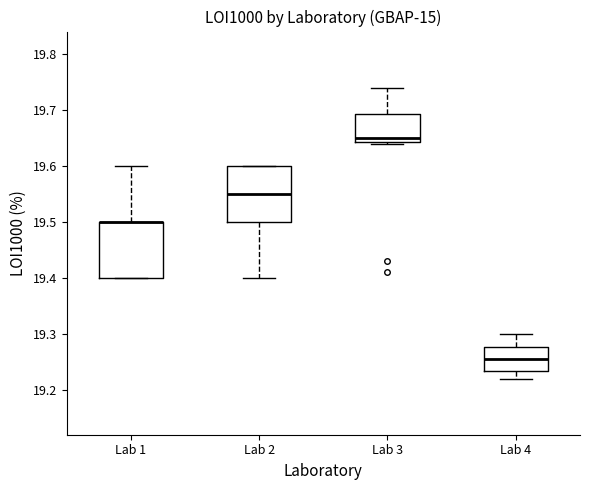

Reading left to right, read every box against the y-axis: the position of its median line, the range the box covers, and the ends of its whiskers. The values are not printed on the chart, so give them approximately, as read against the axis.

Lab 1: median 19.50 (drawn on the box's upper edge), box 19.40 to 19.50, whiskers 19.40 to 19.60
Lab 2: median 19.55, box 19.50 to 19.60, whiskers 19.40 to 19.60
Lab 3: median 19.65, box 19.64 to 19.69, whiskers 19.64 to 19.74
Lab 4: median 19.26, box 19.23 to 19.28, whiskers 19.22 to 19.30